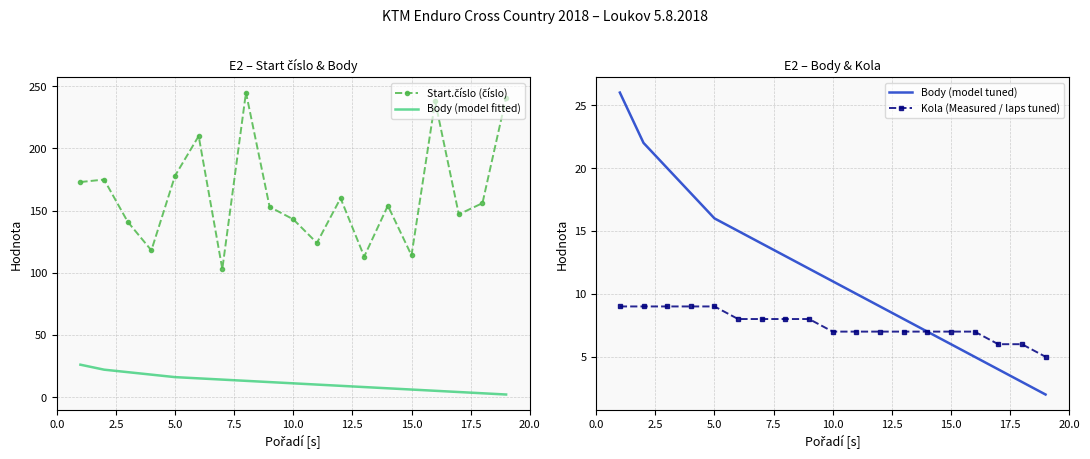

True or false: Body (model tuned) and Kola (Measured / laps tuned) cross at least once.

False